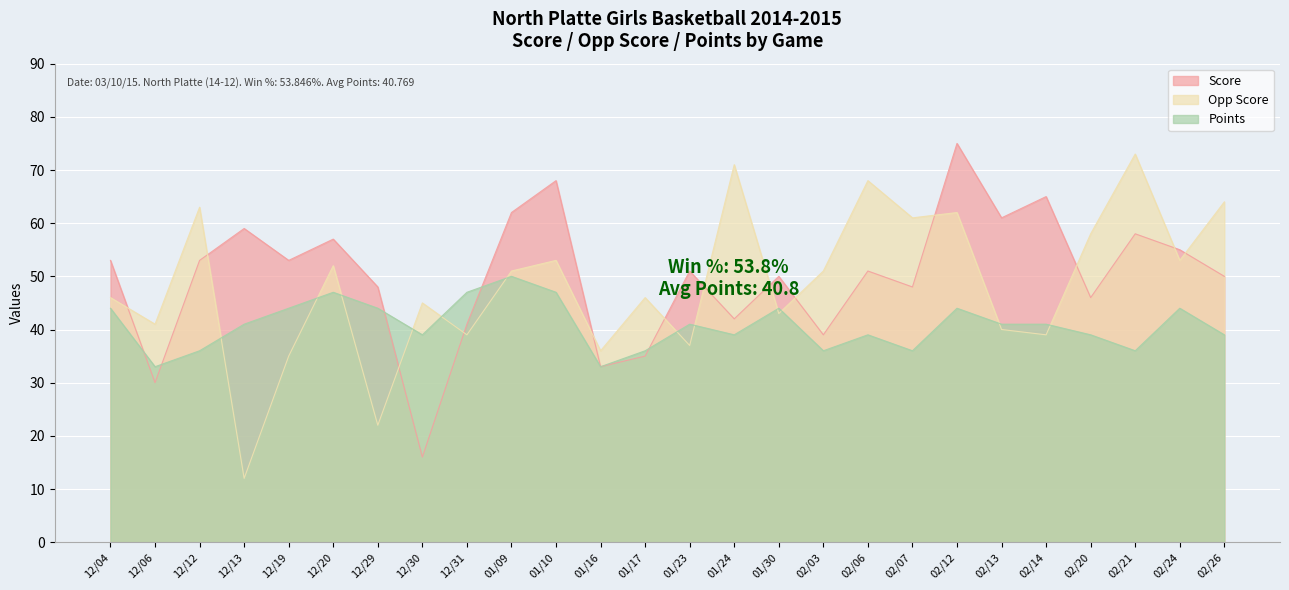

Reading right to left, list all the values displayed in this chart.

Score: 50	55	58	46	65	61	75	48	51	39	50	42	51	35	33	68	62	41	16	48	57	53	59	53	30	53
Opp Score: 64	53	73	58	39	40	62	61	68	51	43	71	37	46	36	53	51	39	45	22	52	35	12	63	41	46
Points: 39	44	36	39	41	41	44	36	39	36	44	39	41	36	33	47	50	47	39	44	47	44	41	36	33	44